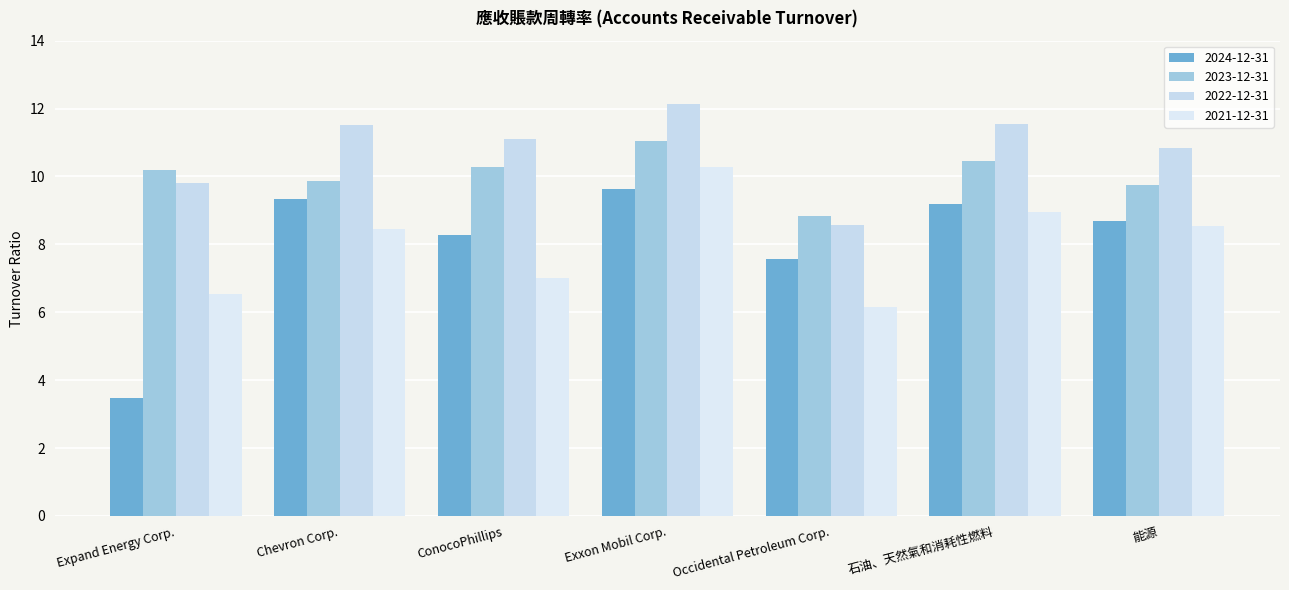

Reading left to right, list all the values displayed in this chart.

2024-12-31: 3.5	9.3	8.3	9.6	7.6	9.2	8.7
2023-12-31: 10.2	9.9	10.3	11.1	8.8	10.5	9.7
2022-12-31: 9.8	11.5	11.1	12.1	8.6	11.6	10.8
2021-12-31: 6.5	8.4	7.0	10.3	6.2	8.9	8.6